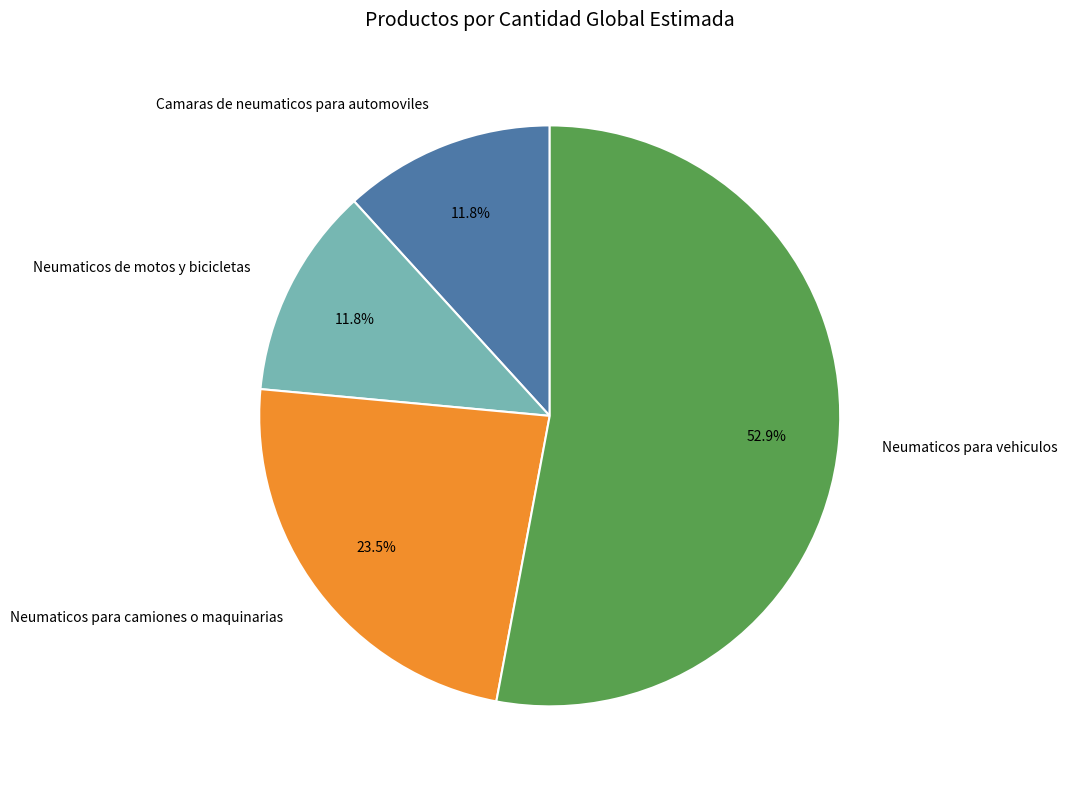

Which slice is the largest?

Neumaticos para vehiculos